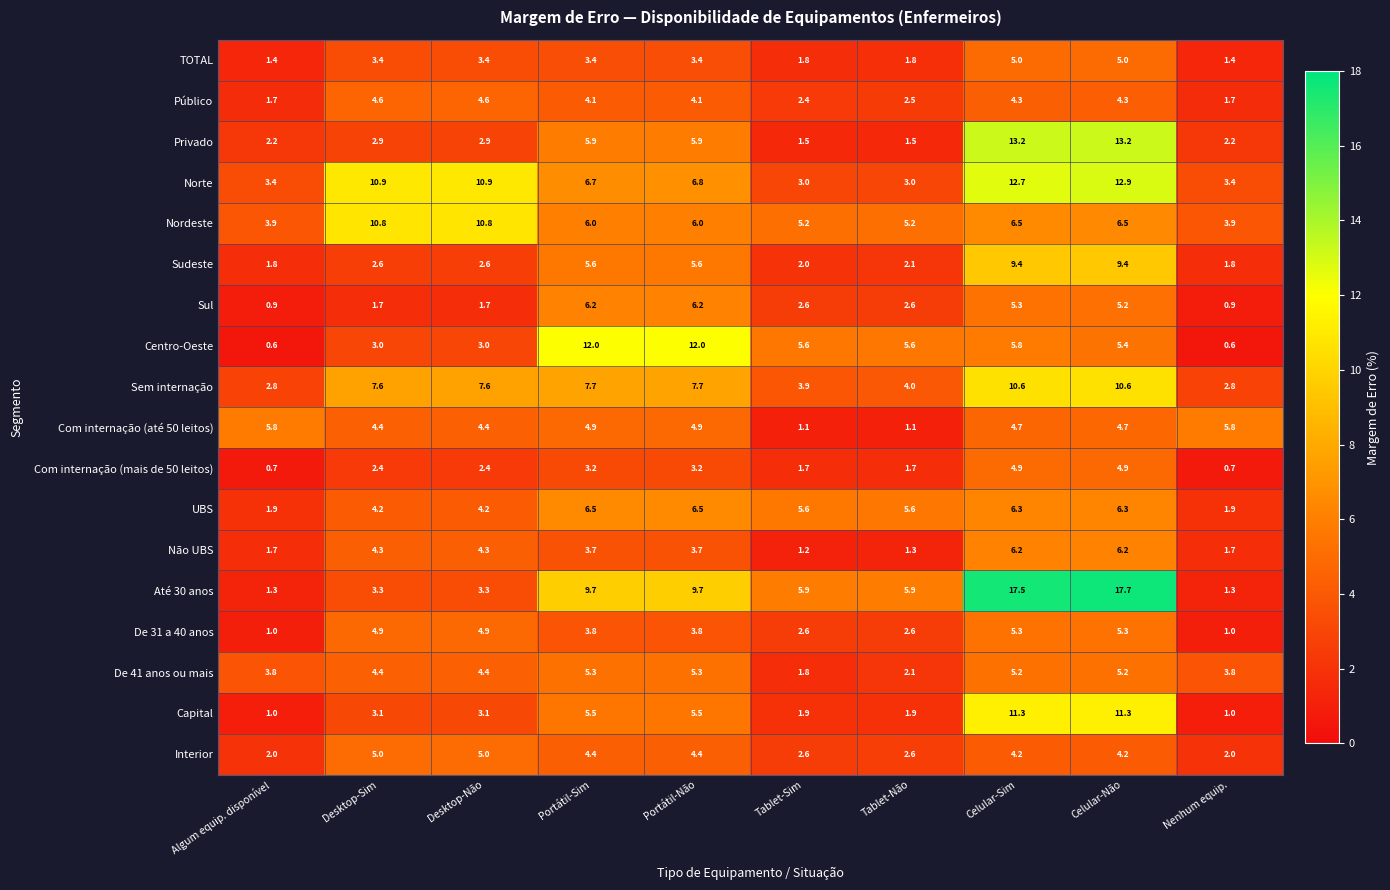

What is the sum of all Sem internação values?

65.3